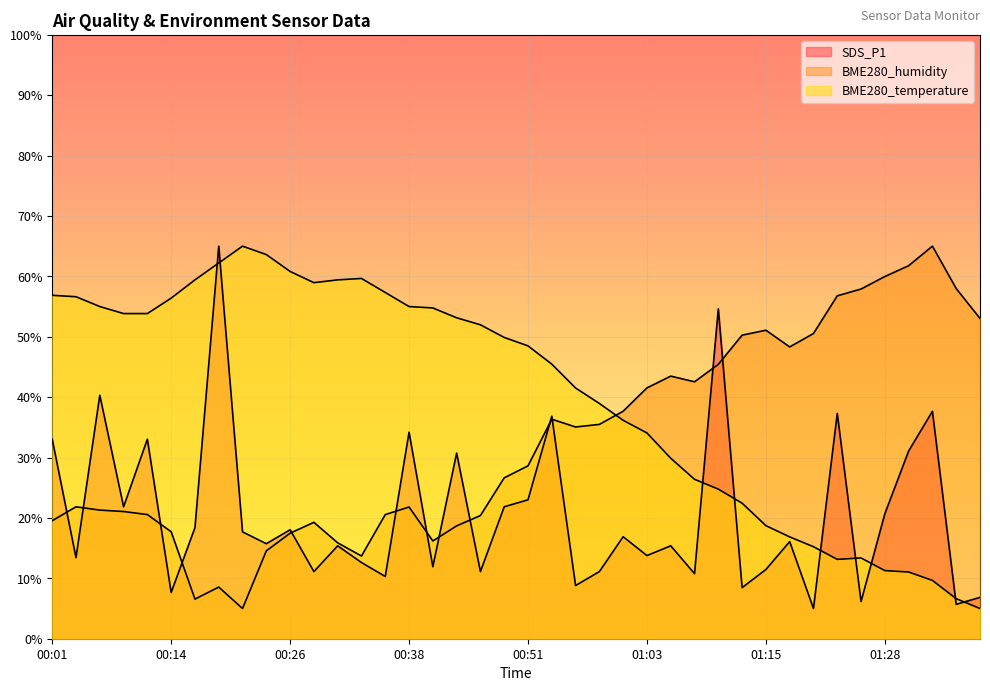

True or false: BME280_temperature has a value of 55.0 at 00:06.

True